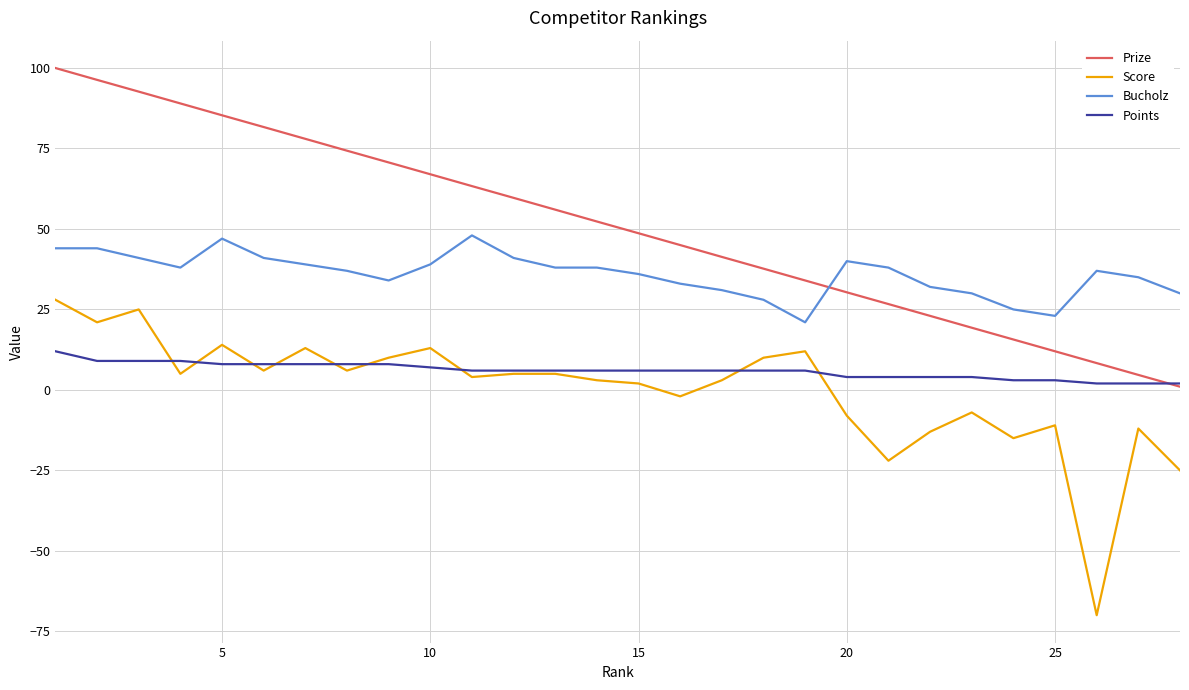

Reading left to right, transcribe all the data shown in this chart.

Prize: 100.0	96.3	92.7	89.0	85.3	81.7	78.0	74.3	70.7	67.0	63.3	59.7	56.0	52.3	48.7	45.0	41.3	37.7	34.0	30.3	26.7	23.0	19.3	15.7	12.0	8.3	4.7	1.0
Score: 28.0	21.0	25.0	5.0	14.0	6.0	13.0	6.0	10.0	13.0	4.0	5.0	5.0	3.0	2.0	-2.0	3.0	10.0	12.0	-8.0	-22.0	-13.0	-7.0	-15.0	-11.0	-70.0	-12.0	-25.0
Bucholz: 44.0	44.0	41.0	38.0	47.0	41.0	39.0	37.0	34.0	39.0	48.0	41.0	38.0	38.0	36.0	33.0	31.0	28.0	21.0	40.0	38.0	32.0	30.0	25.0	23.0	37.0	35.0	30.0
Points: 12.0	9.0	9.0	9.0	8.0	8.0	8.0	8.0	8.0	7.0	6.0	6.0	6.0	6.0	6.0	6.0	6.0	6.0	6.0	4.0	4.0	4.0	4.0	3.0	3.0	2.0	2.0	2.0